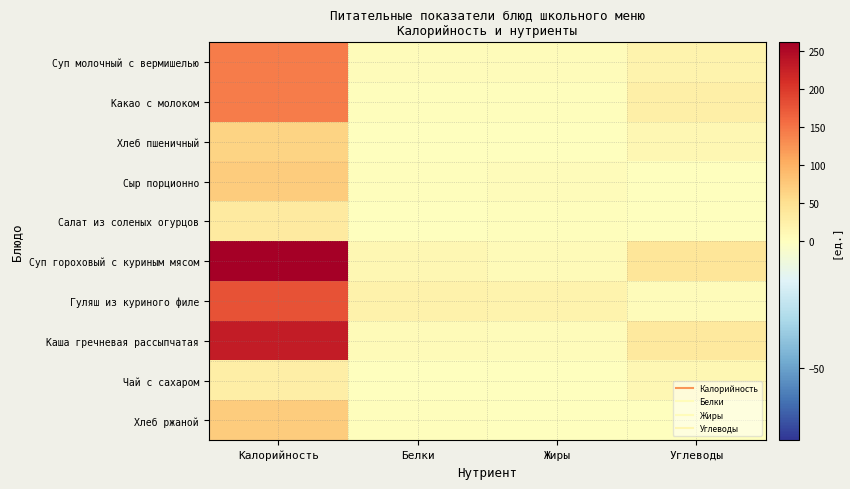

Which series has the widest spread of values?

Суп гороховый с куриным мясом